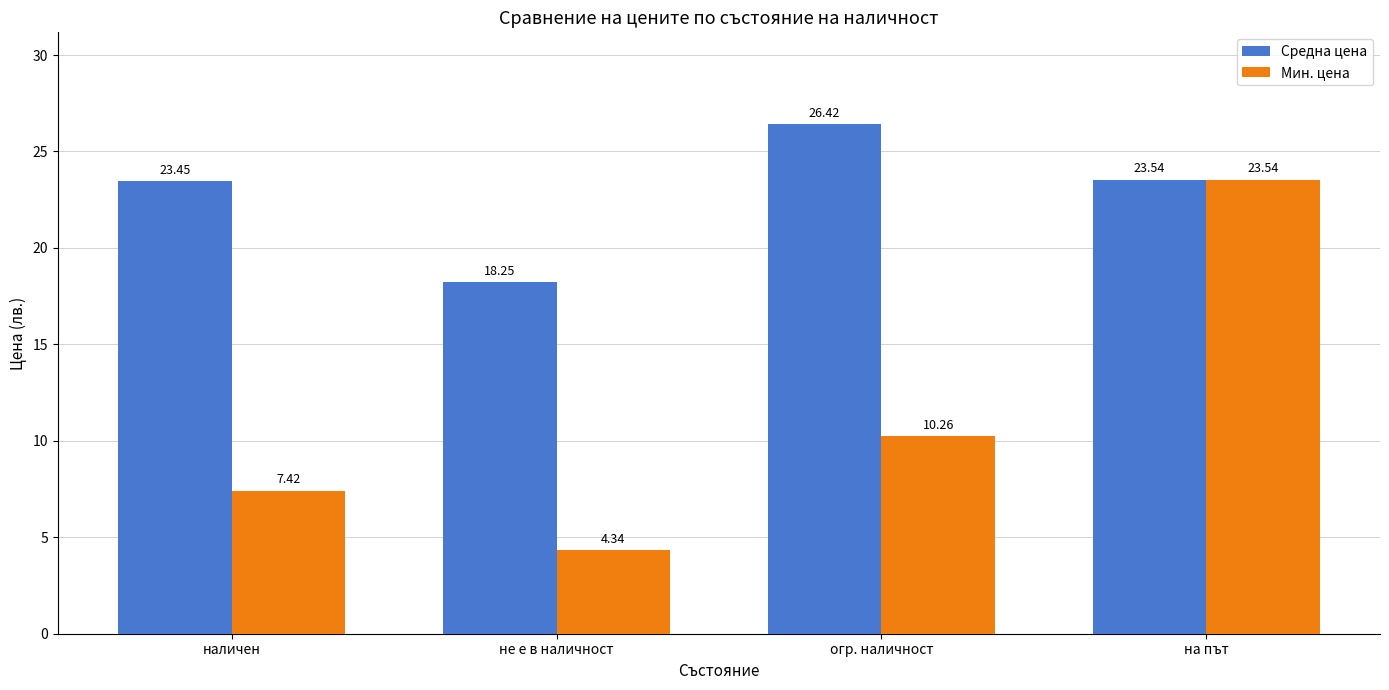

True or false: Средна цена has a value of 11.4 at не е в наличност.

False